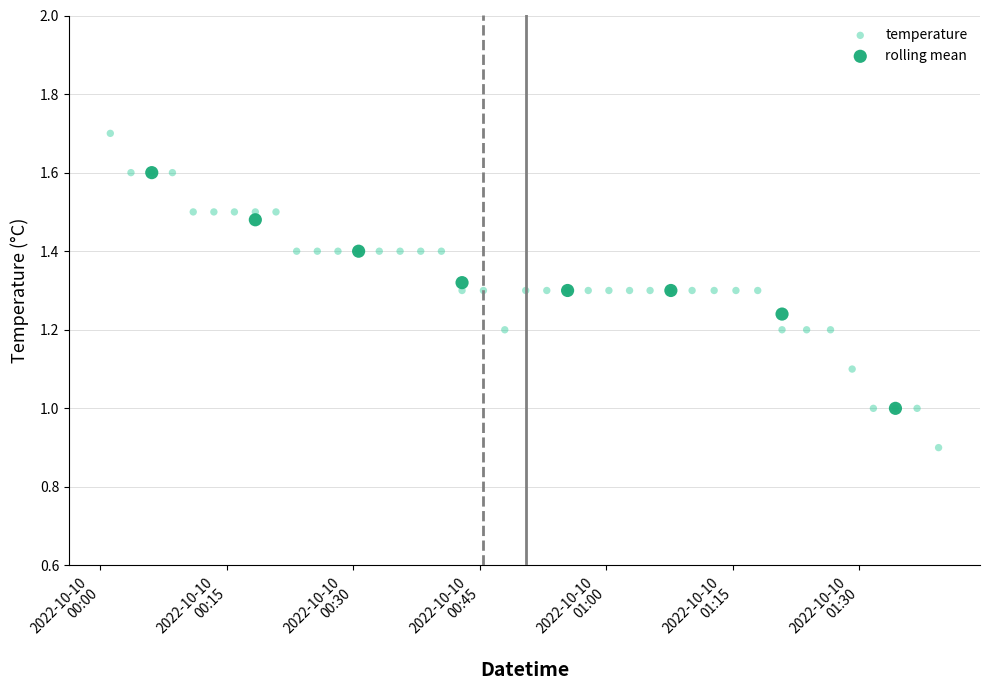

Which series has the widest spread of Y values?

temperature